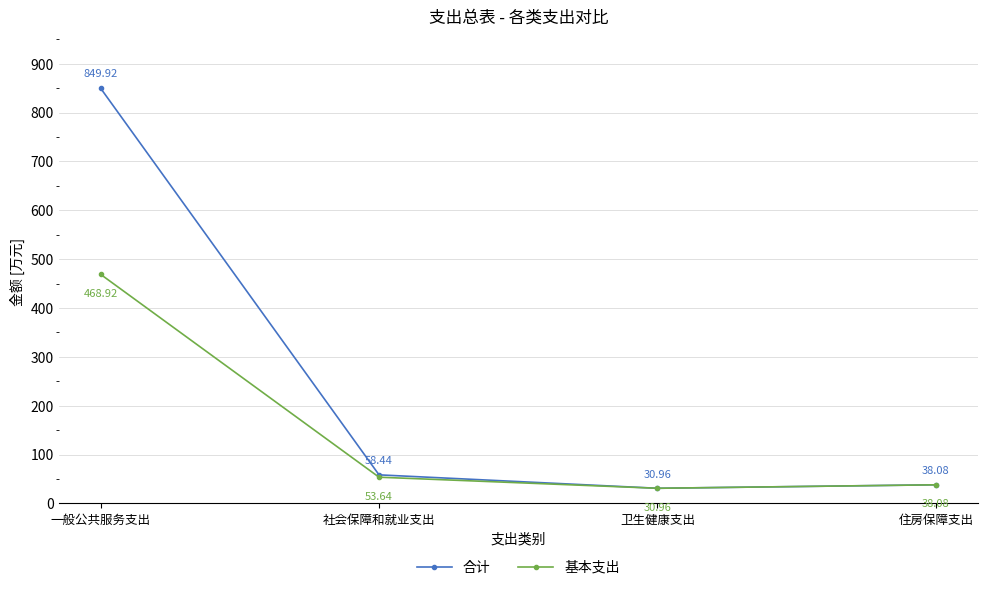

What is the difference between the maximum and second lowest values in the 合计 series?

811.8